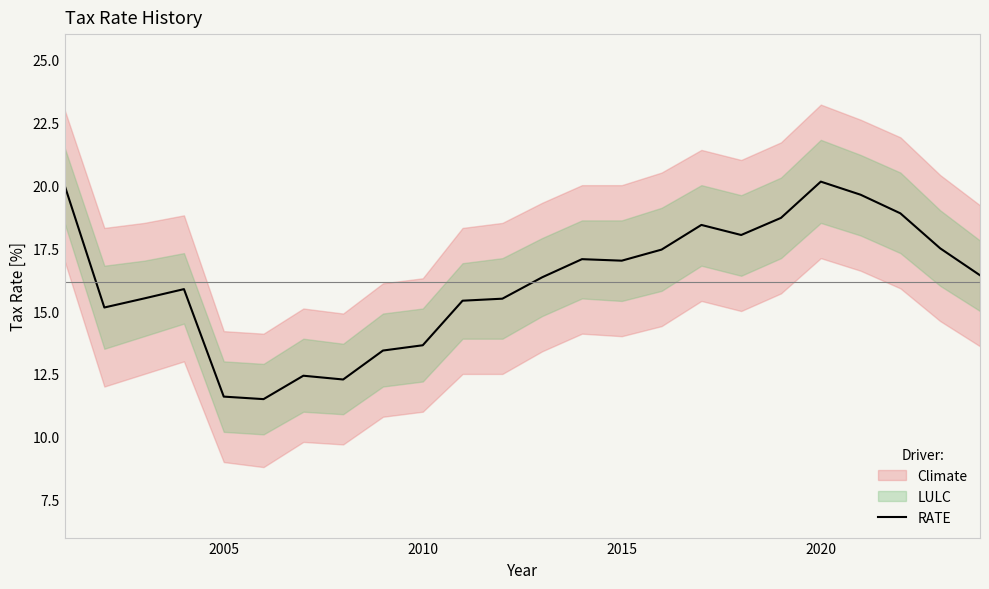

Does the chart have visible grid lines?

No